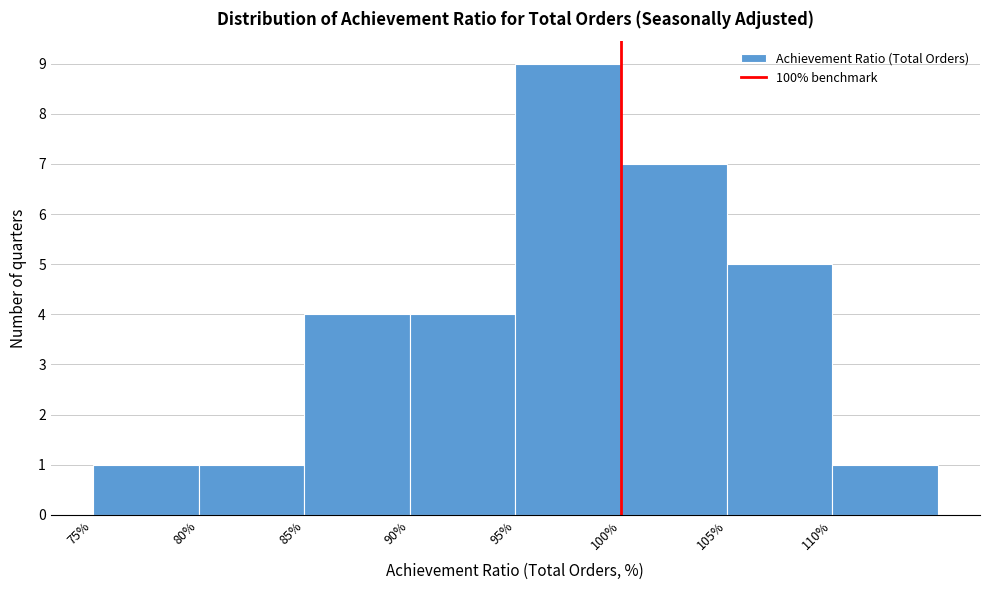

Reading left to right, list every bar in this chart as the range it spans on the x-axis followed by its height. The values are not printed on the chart, so give them approximately, as read against the axis.

75 to 80: 1
80 to 85: 1
85 to 90: 4
90 to 95: 4
95 to 100: 9
100 to 105: 7
105 to 110: 5
110 to 115: 1